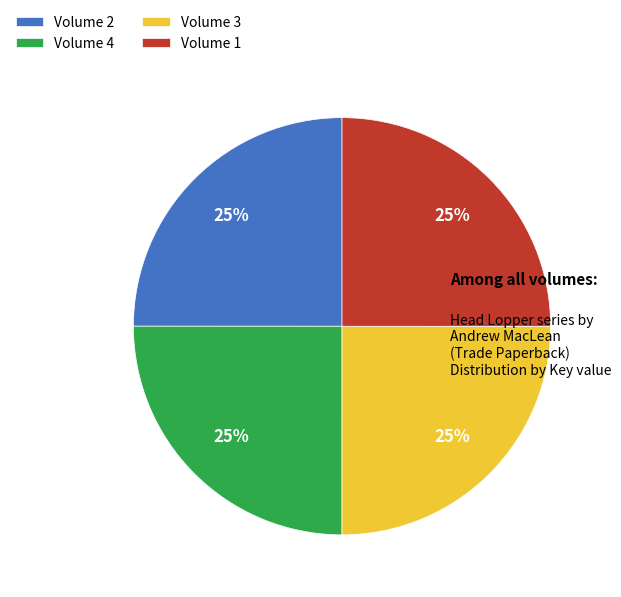

The Volume 2 slice represents 25% of the pie. True or false?

True